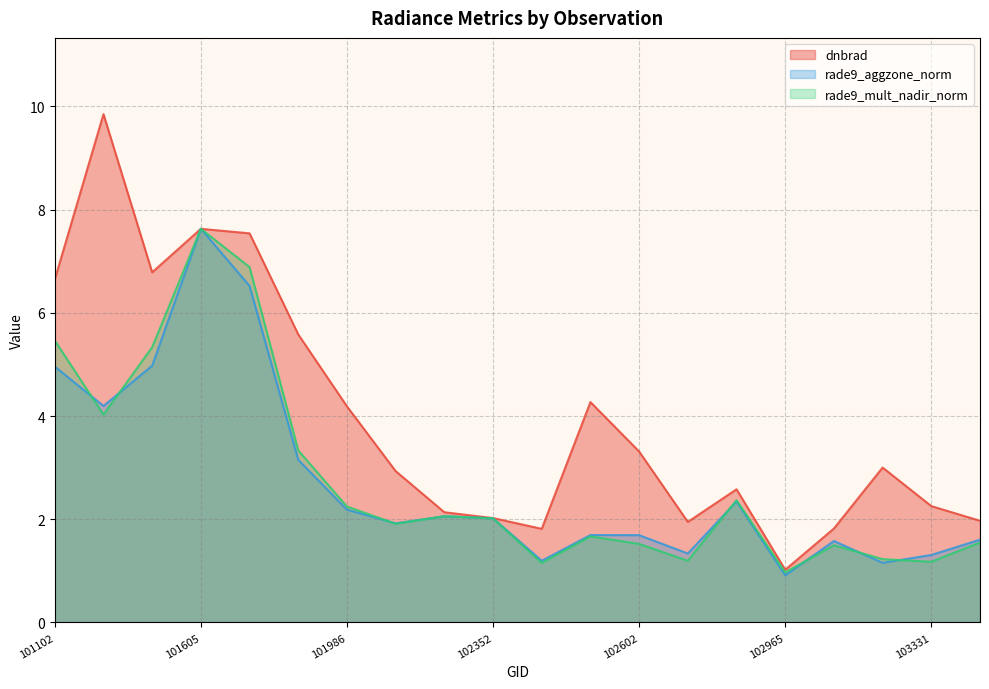

Where is rade9_aggzone_norm nearest to the value 4?

101226